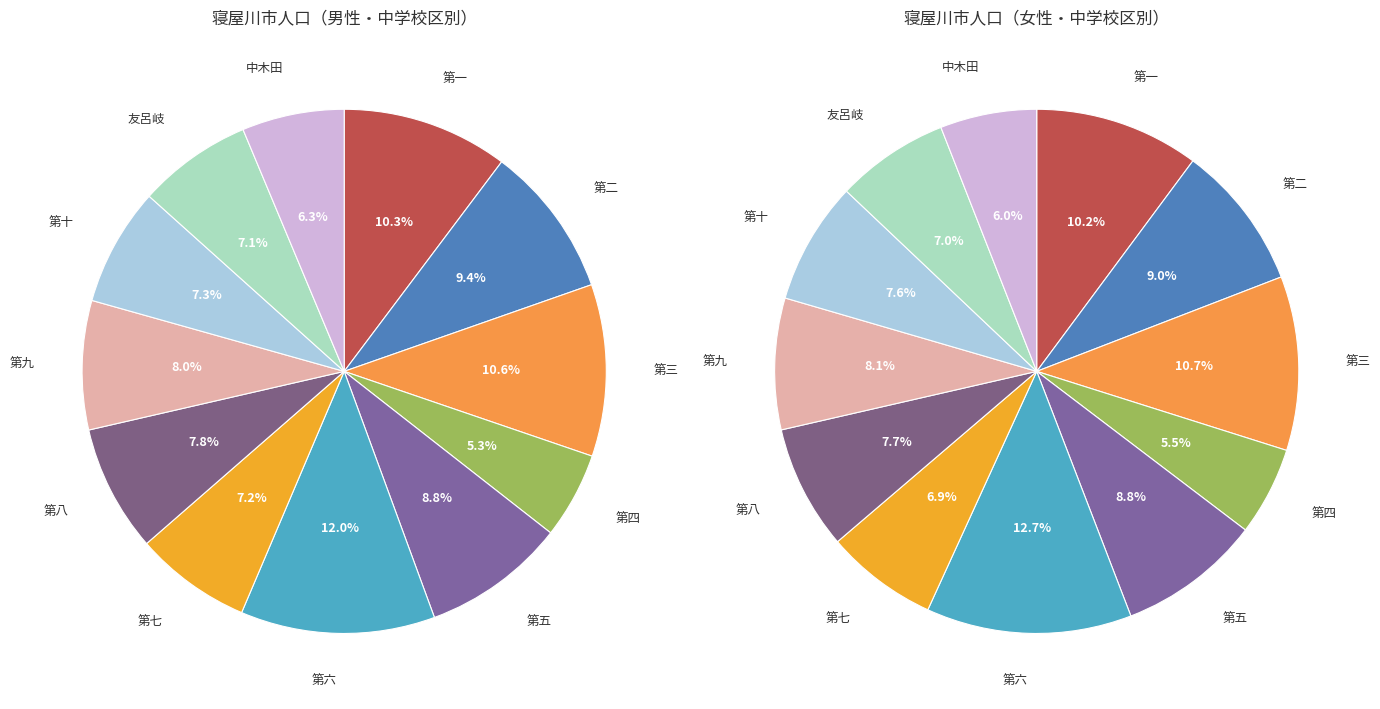

Which series has the widest spread of values?

女